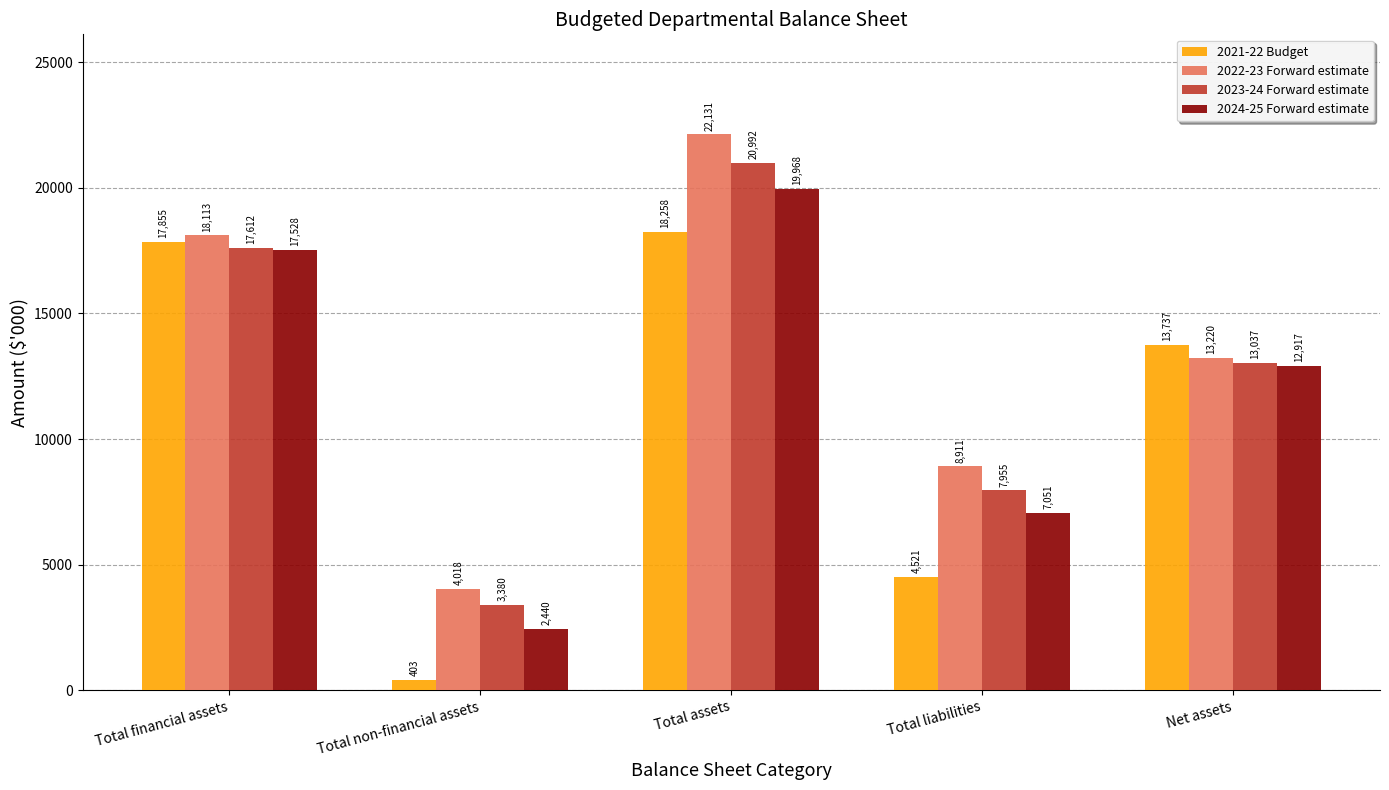

True or false: 2022-23 Forward estimate has a value of 31581 at Total financial assets.

False